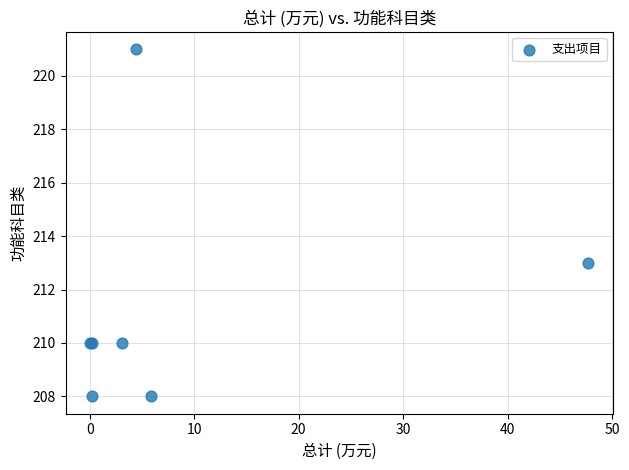

What Y value in the scatter plot is closest to 214?

213